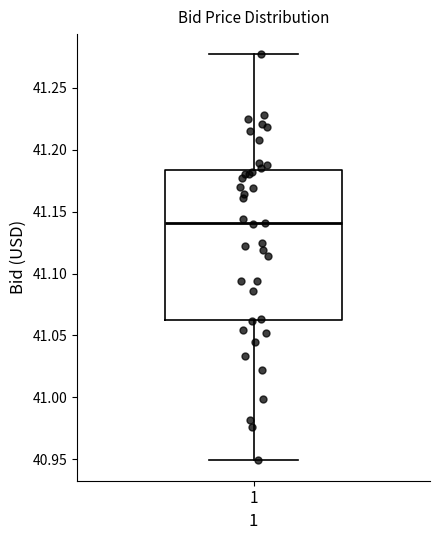

Read this box plot against the y-axis: the position of the median line, the range covered by the box, and the ends of both whiskers. The values are not printed on the chart, so give them approximately, as read against the axis.

median 41.140, box 41.065 to 41.185, whiskers 40.950 to 41.275